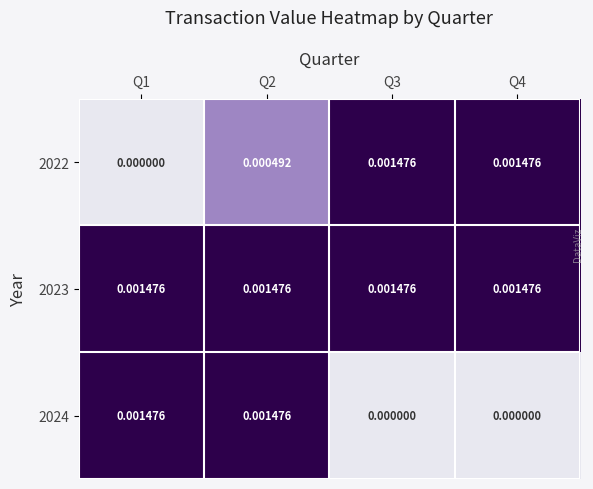

Is the value of 2024 at Q2 greater than the value of 2022 at Q2?

Yes